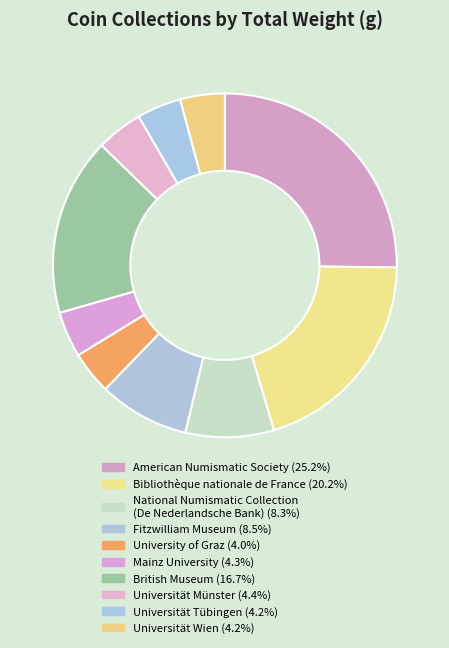

Count the number of slices in the pie.

10